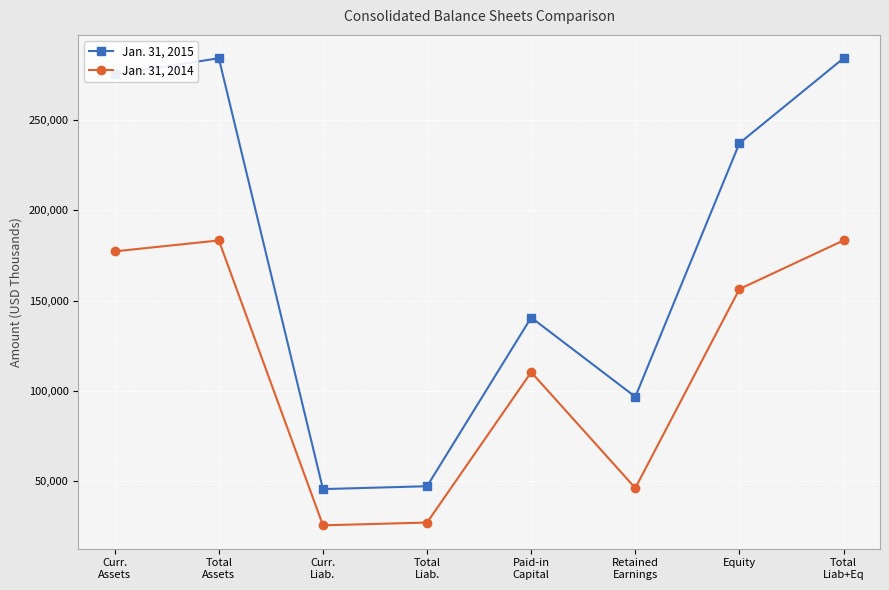

Reading right to left, extract all data points from this chart.

Jan. 31, 2015: Total
Liab+Eq=284284	Equity=237211	Retained
Earnings=96634	Paid-in
Capital=140564	Total
Liab.=47073	Curr.
Liab.=45482	Total
Assets=284284	Curr.
Assets=275371
Jan. 31, 2014: Total
Liab+Eq=183307	Equity=156361	Retained
Earnings=46063	Paid-in
Capital=110285	Total
Liab.=26946	Curr.
Liab.=25402	Total
Assets=183307	Curr.
Assets=177236